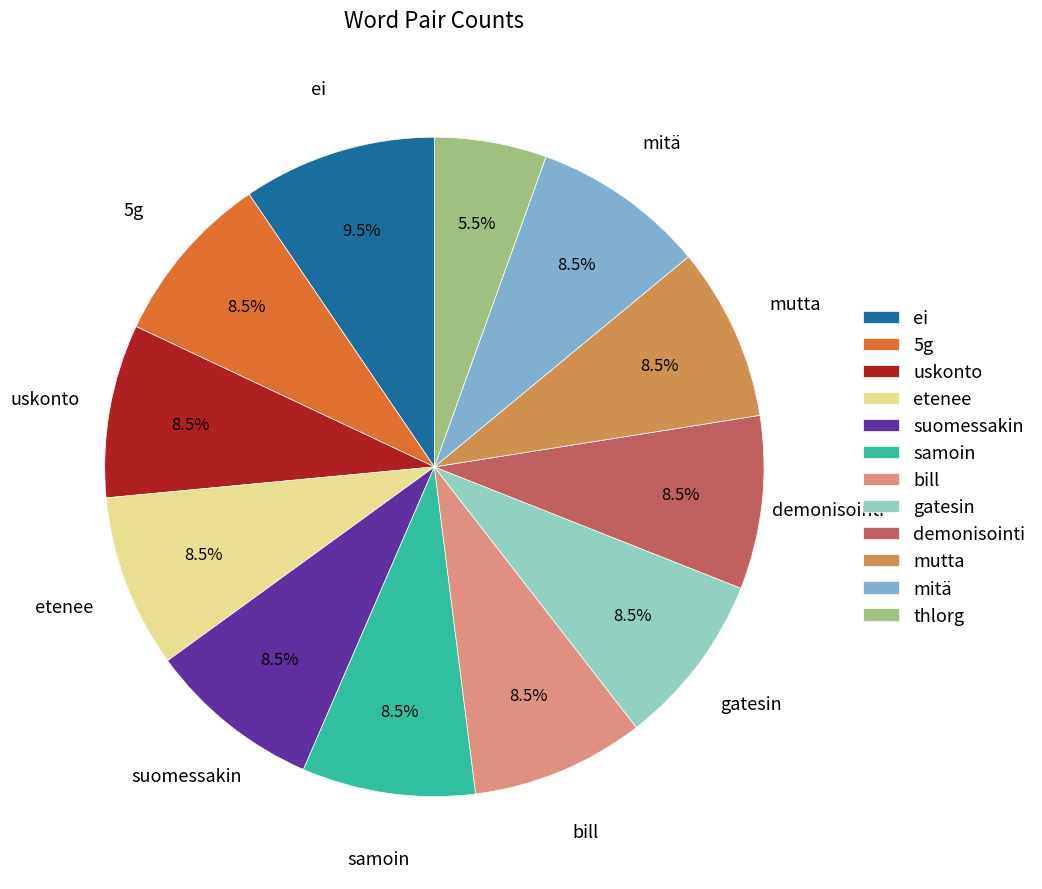

Does 5g account for over 50% of the chart?

No